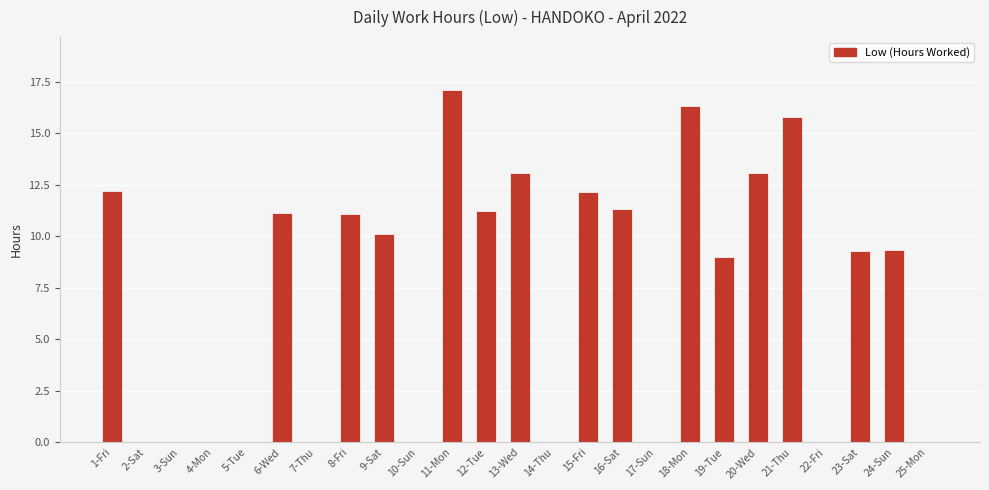

What is the average value?

7.3